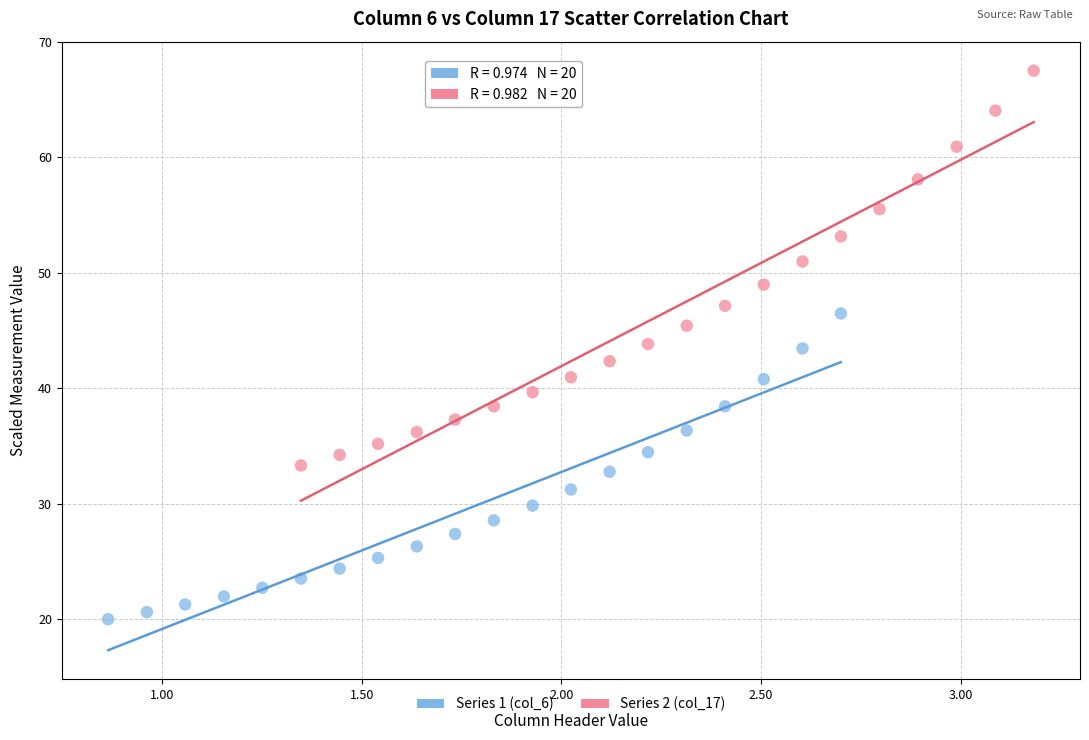

Which series has the widest spread of Y values?

Series 2 (col_17)